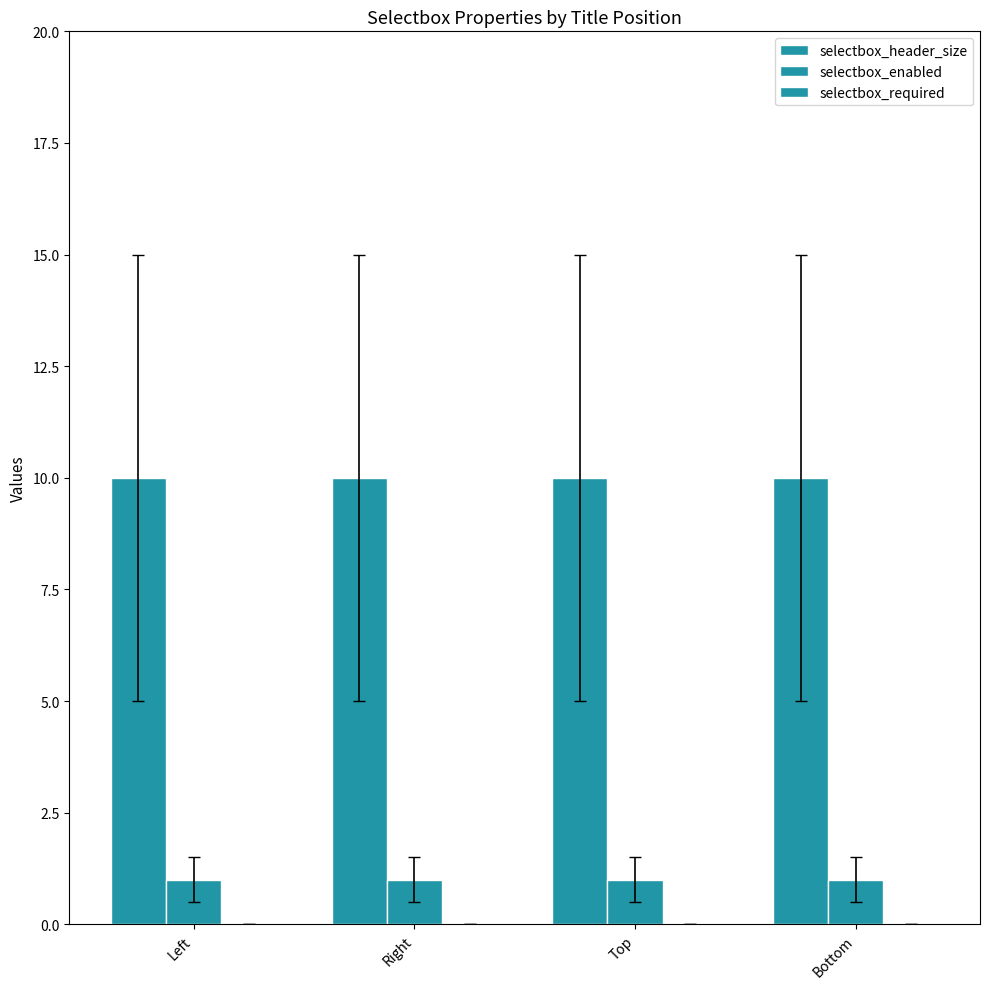

How many data points does each series have?

4